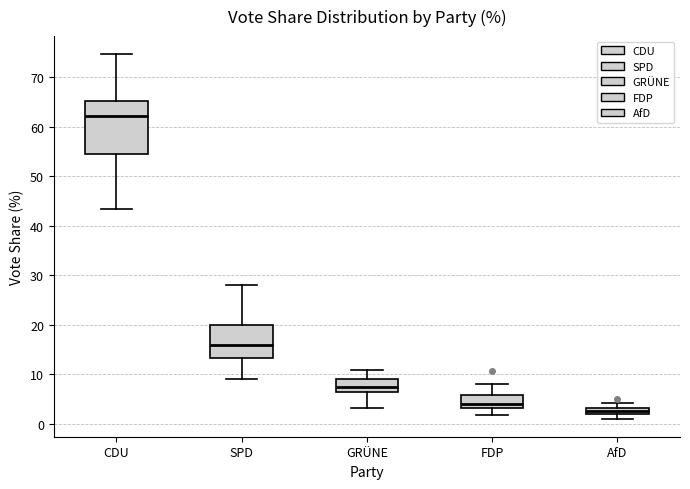

Where does the lower whisker of the box for GRÜNE end on the y-axis? The values are not printed on the chart, so give them approximately, as read against the axis.

3